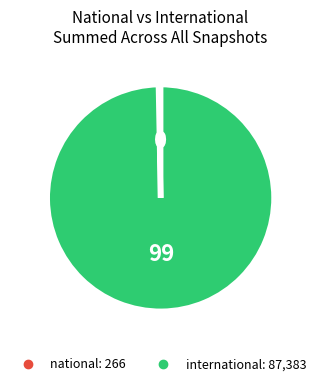

True or false: national accounts for 0% of the total.

True